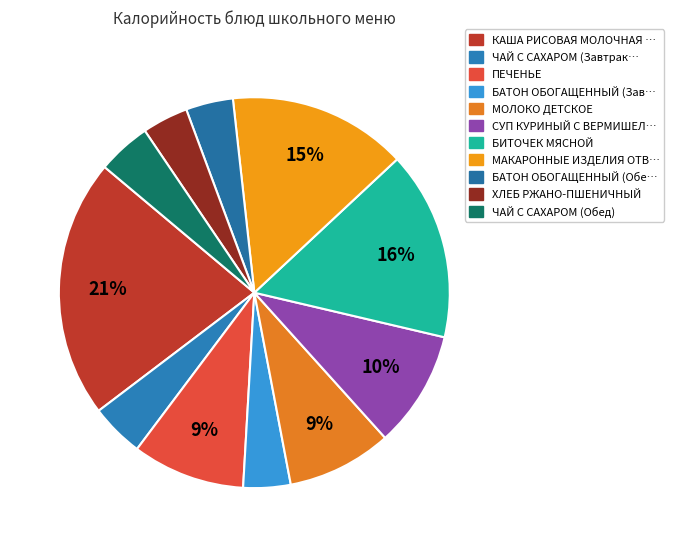

What is the largest slice in the pie chart?

КАША РИСОВАЯ МОЛОЧНАЯ С МАСЛОМ СЛИВОЧНЫМ